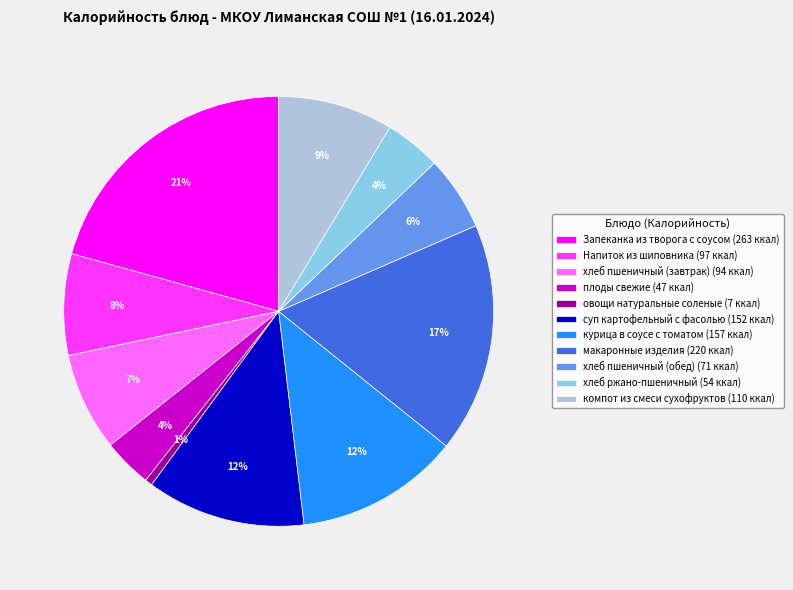

To the nearest percent, what is the average slice percentage?

9%